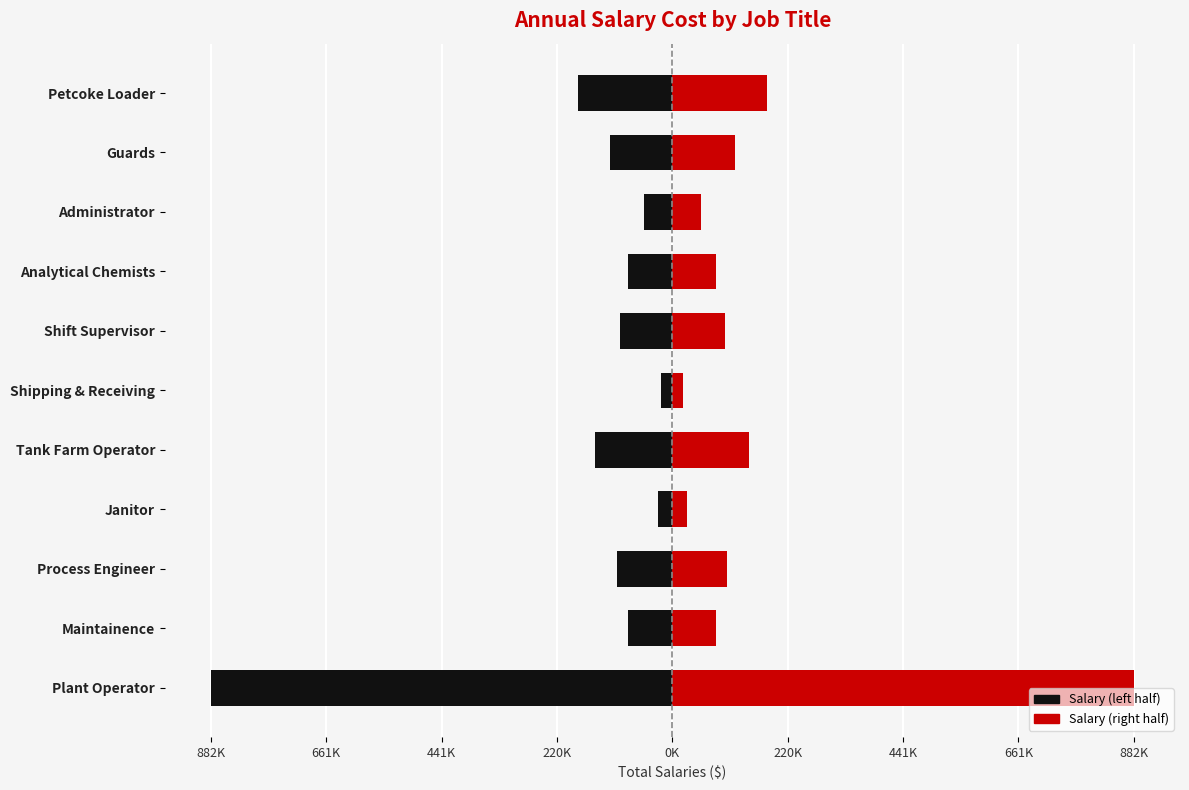

Is the value of Total Salaries (right) at Tank Farm Operator greater than the value of Total Salaries (left) at Shipping & Receiving?

Yes